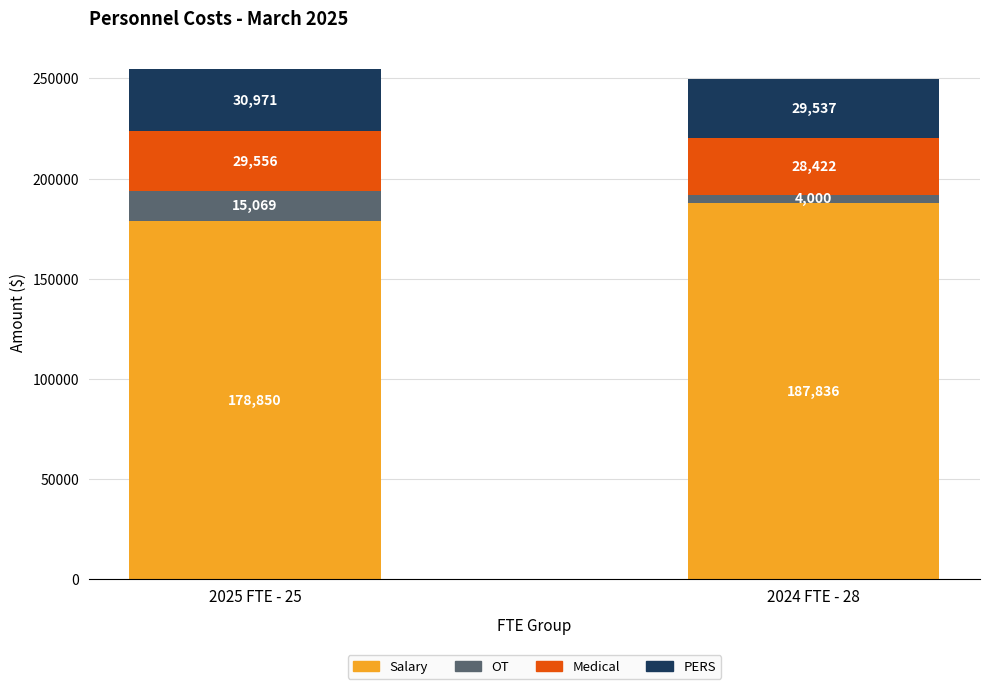

At which category is the sum across all series the highest?

2025 FTE - 25